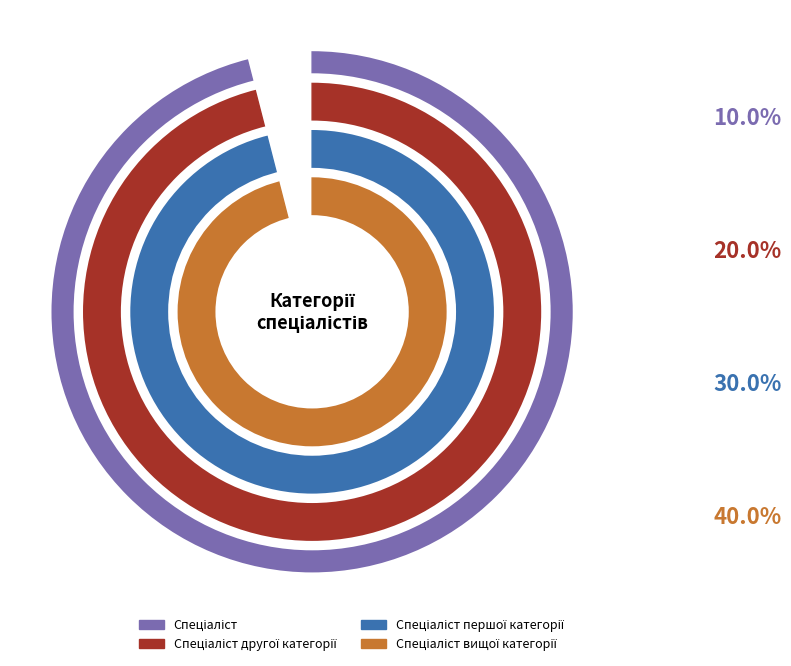

What percentage is the Спеціаліст slice, to the nearest percent?

10%